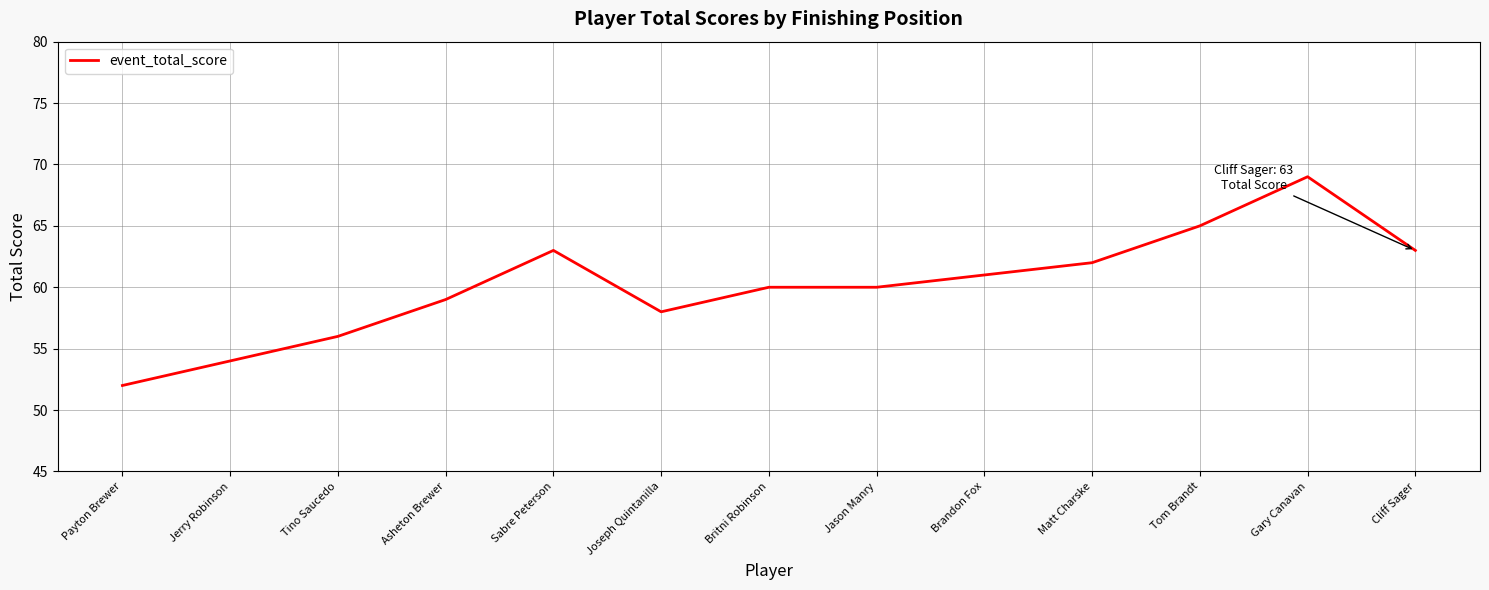

What is the approximate value at Sabre Peterson?

63